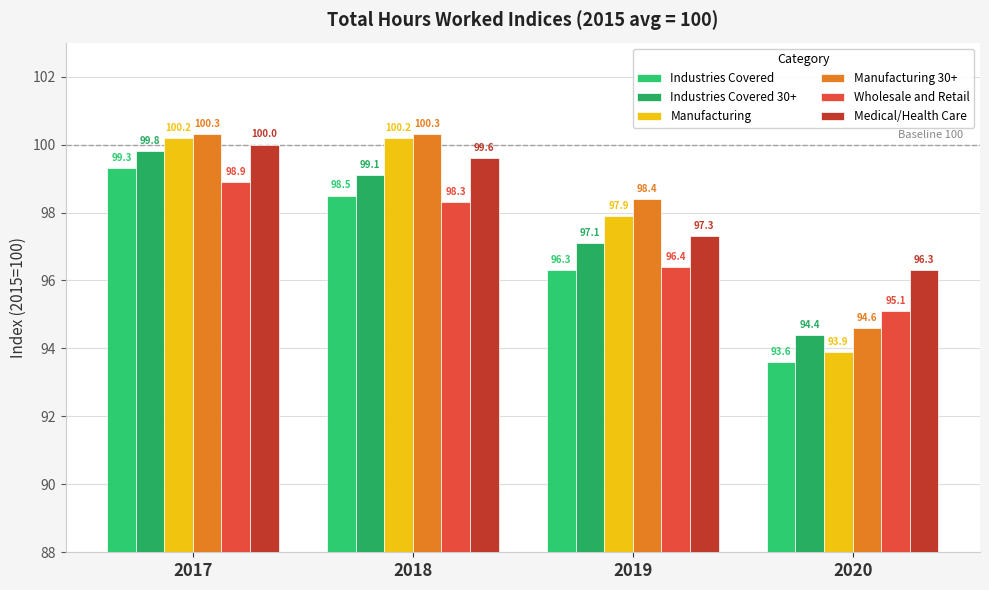

Is the value of Manufacturing at 2018 greater than the value of Wholesale and Retail at 2020?

Yes